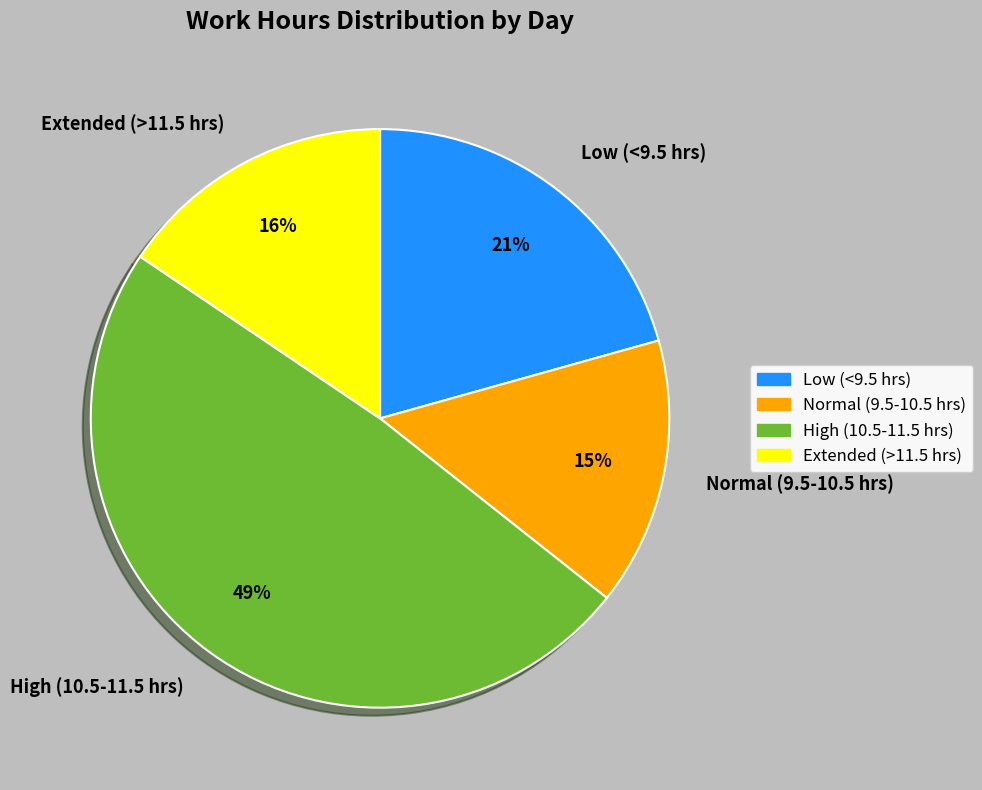

What percentage is the High (10.5-11.5 hrs) slice, to the nearest percent?

49%